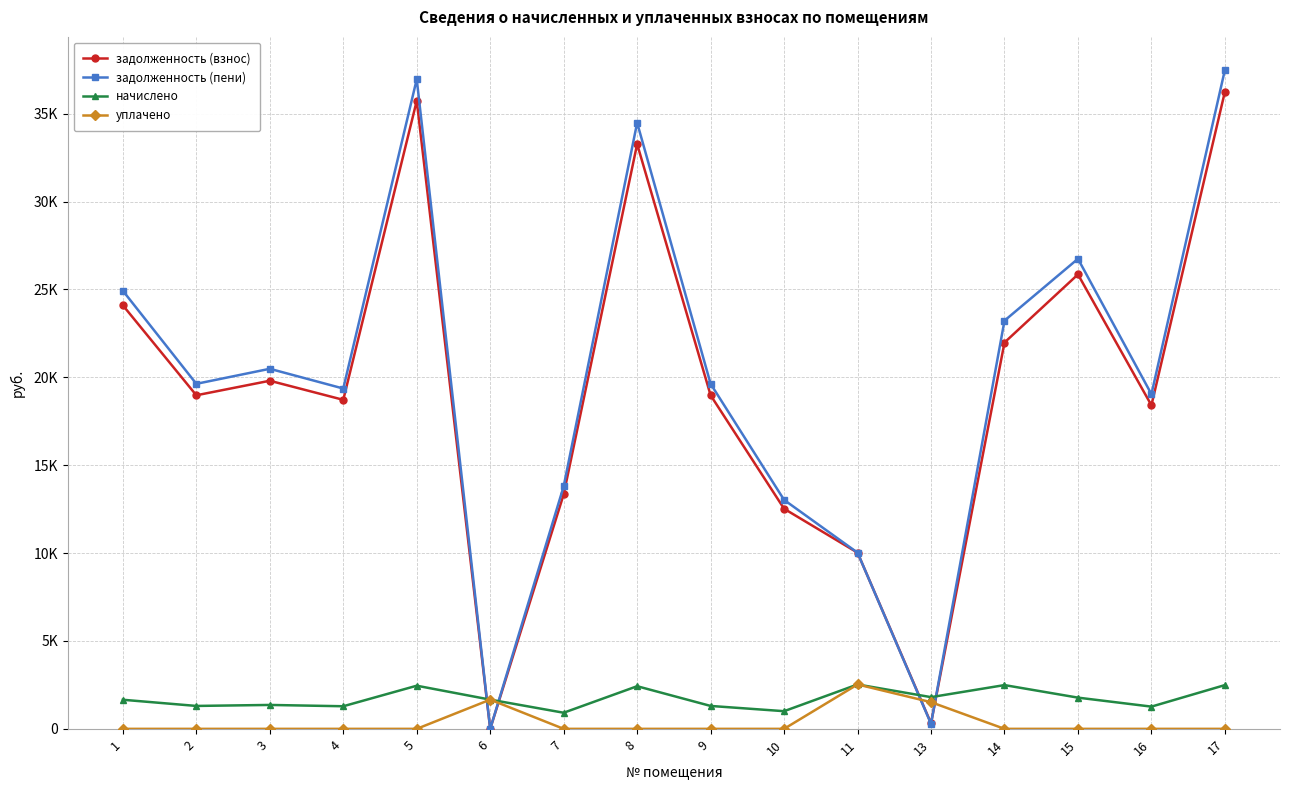

What is the difference between the maximum and minimum values in the задолженность (взнос) series?

36247.2